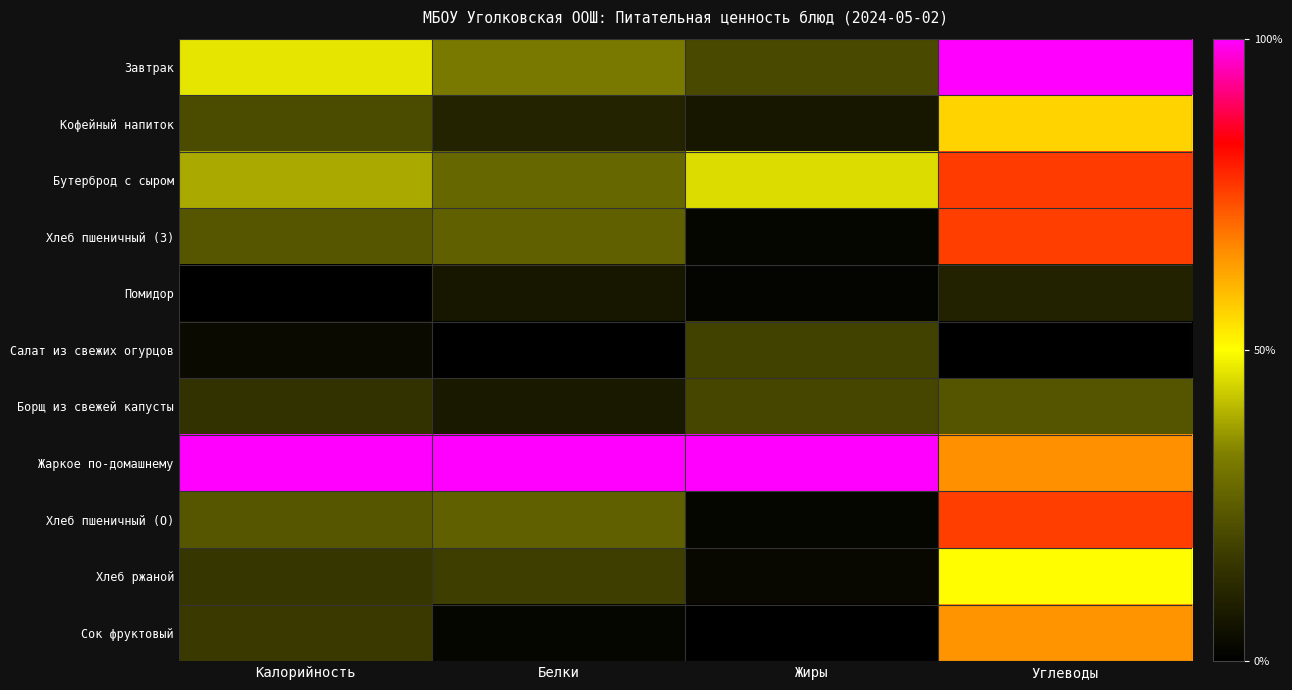

What is the maximum value shown in the chart?

1.0